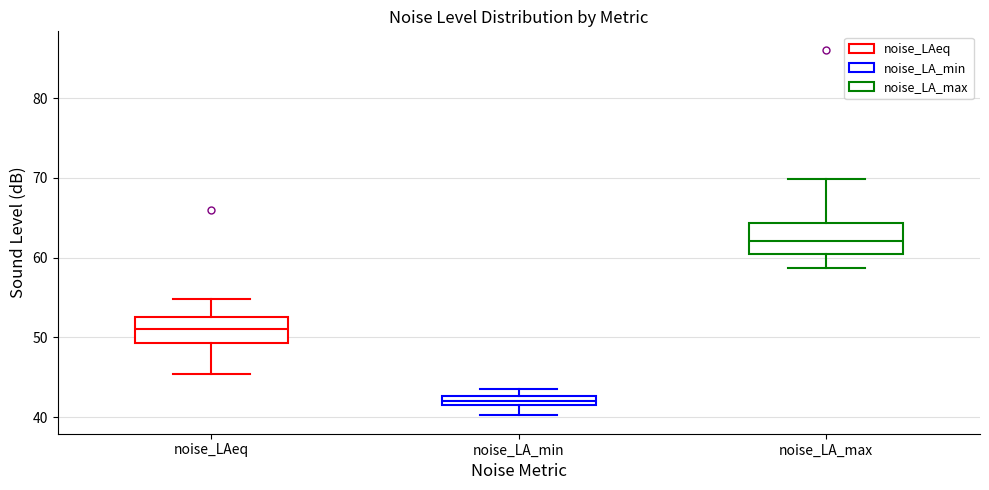

Which box has the highest median line?

noise_LA_max